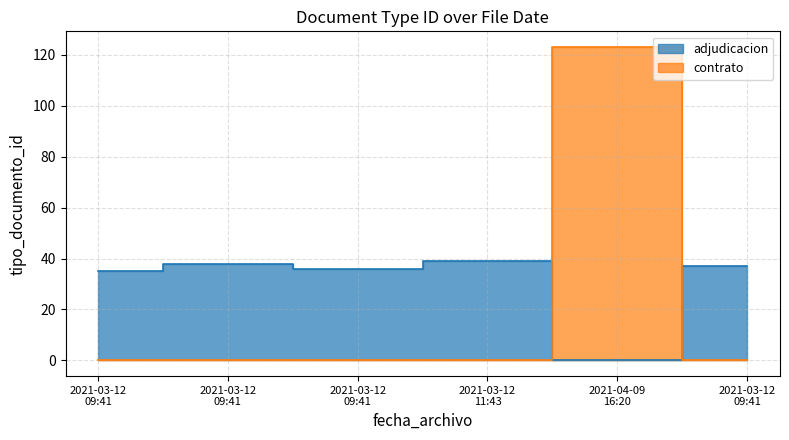

At which category does the chart reach its peak across all series?

2021-04-09 16:20